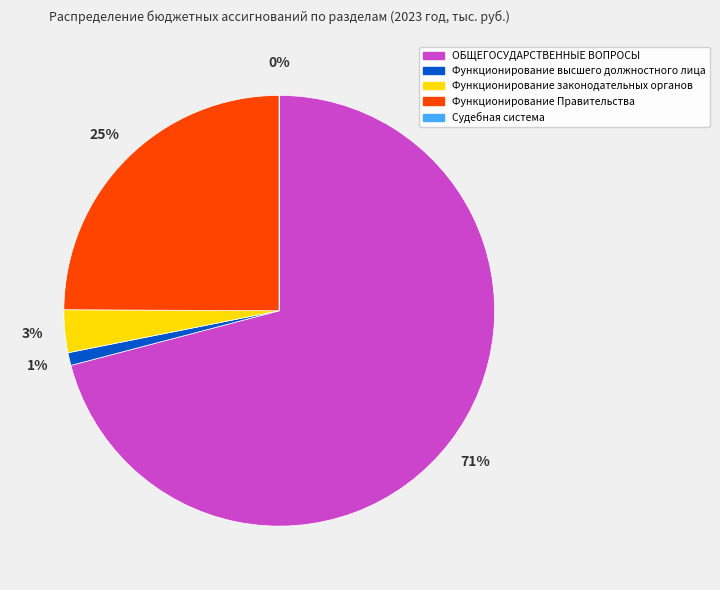

True or false: Функционирование законодательных органов accounts for 3% of the total.

True